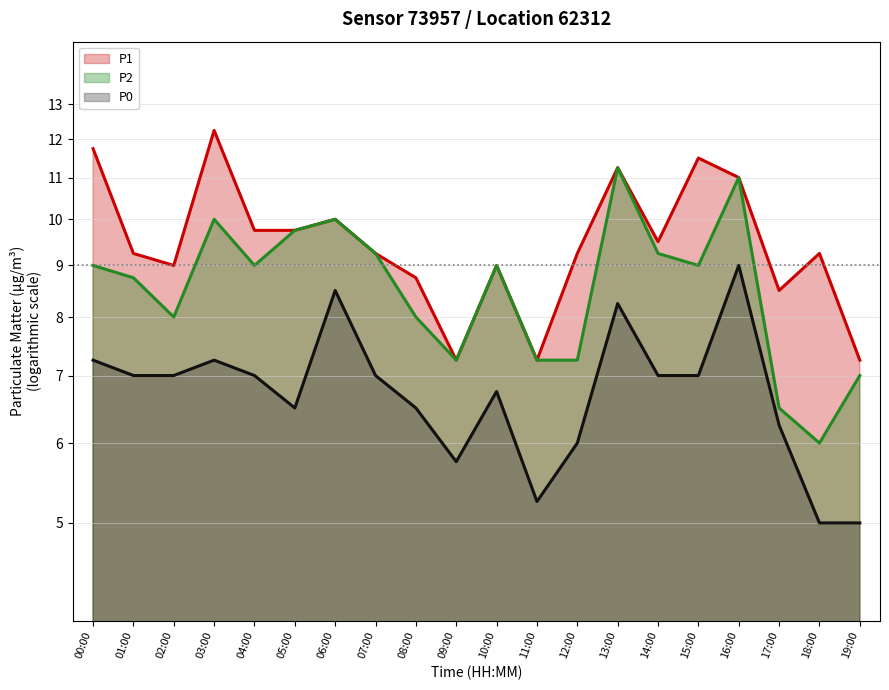

Which category has the highest value across all series?

03:00